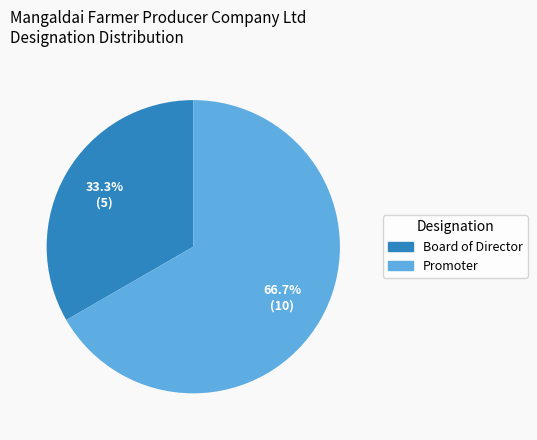

What is the majority slice?

Promoter